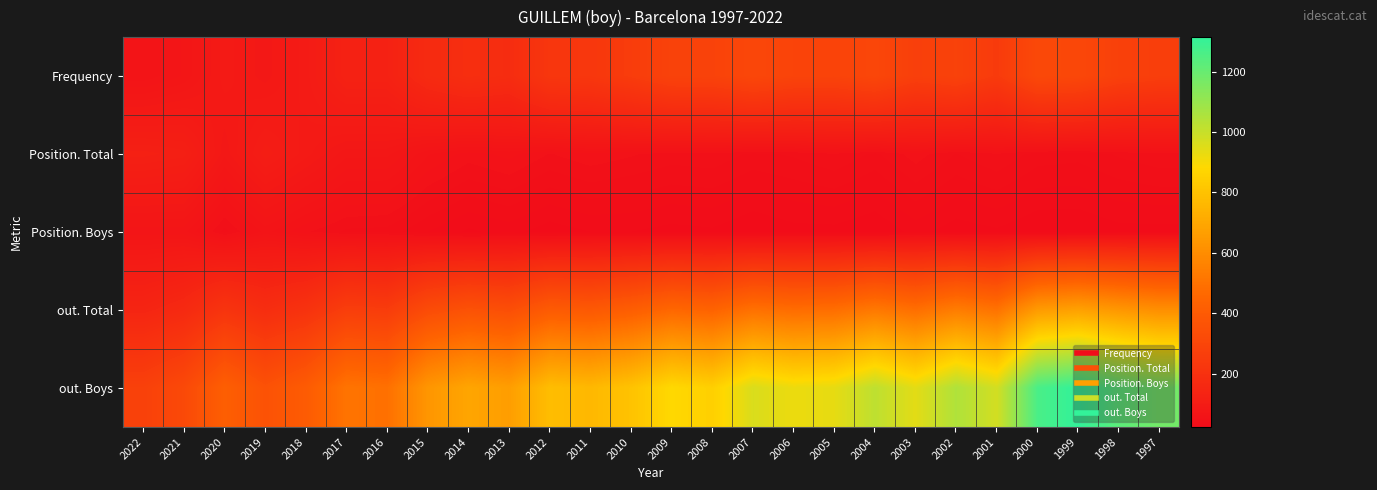

Count the number of categories in the chart.

26